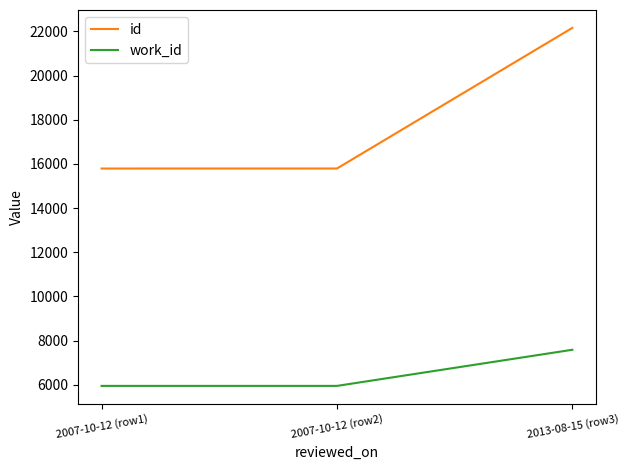

What is the difference between the maximum and minimum values in the work_id series?

1636